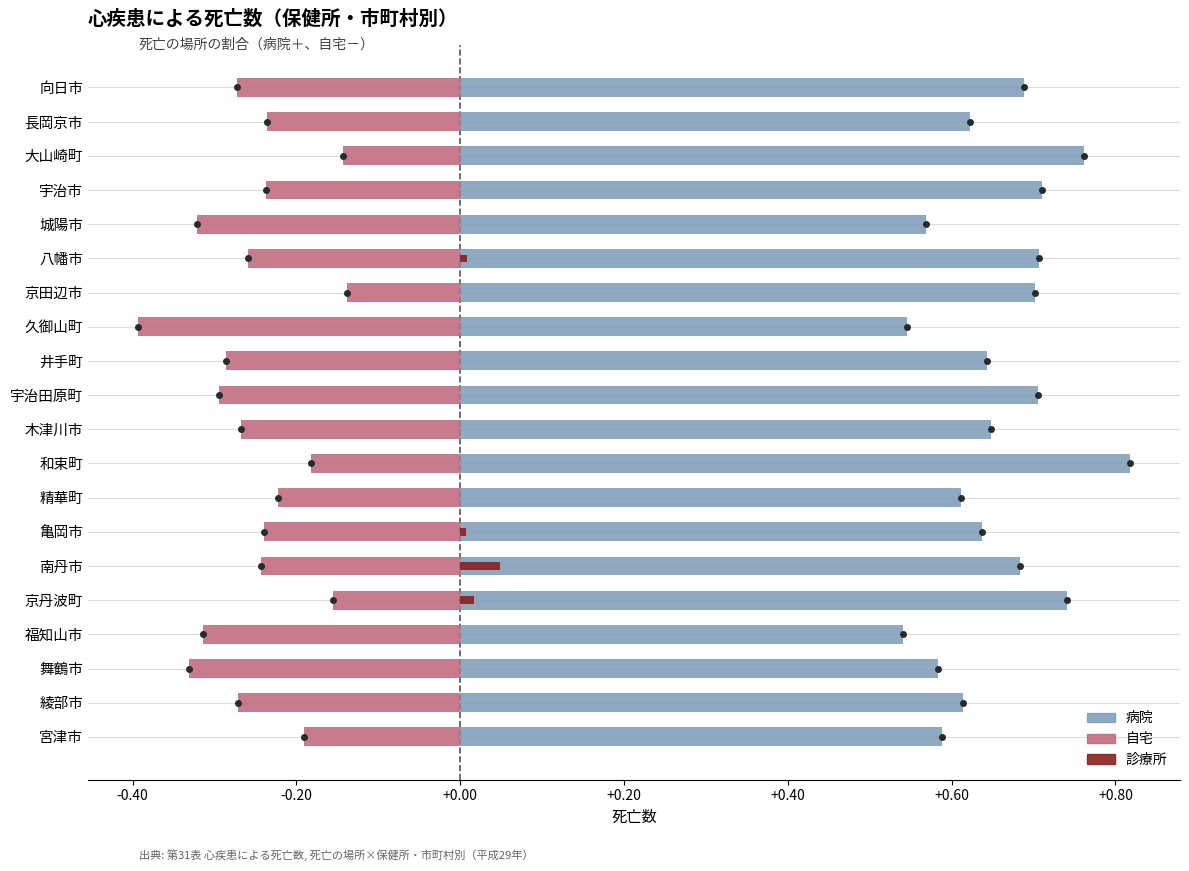

At which category does the chart reach its peak across all series?

和束町